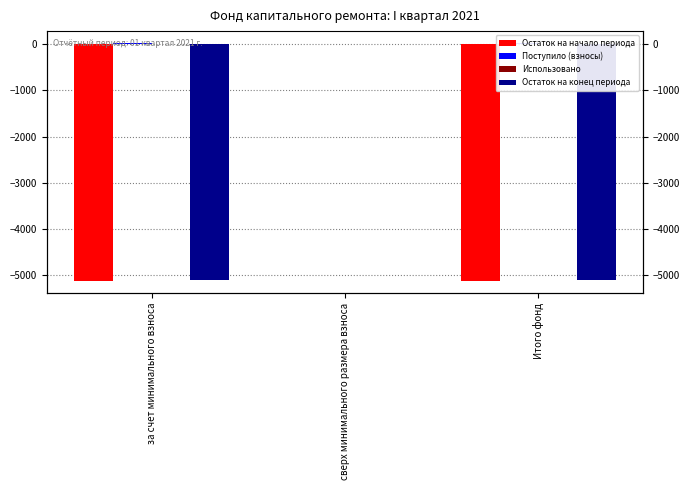

The Остаток на начало периода series shows 0.0 at сверх минимального размера взноса. True or false?

True